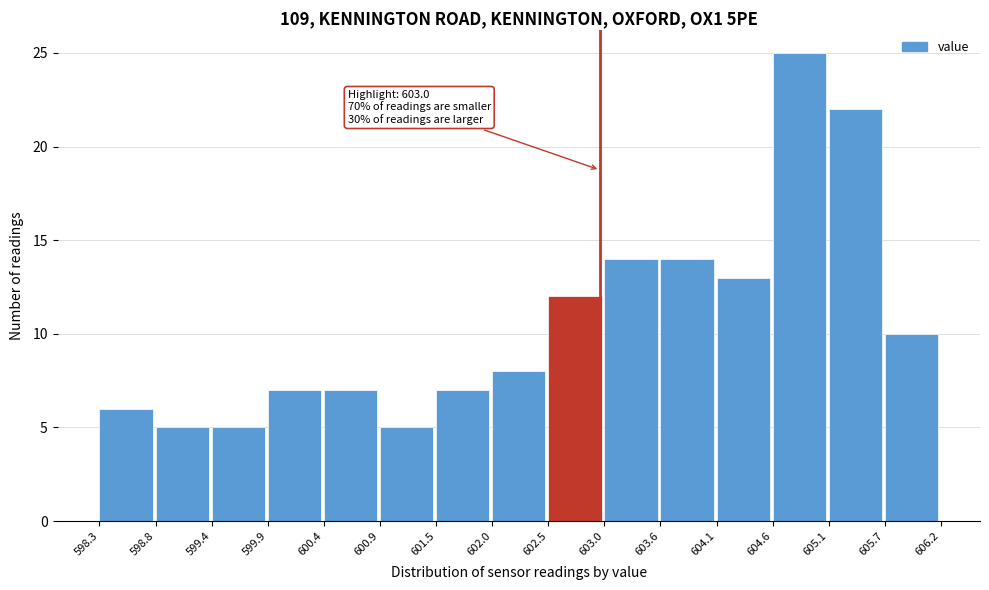

Over which range of the x-axis is the bar tallest?

604.6 to 605.1